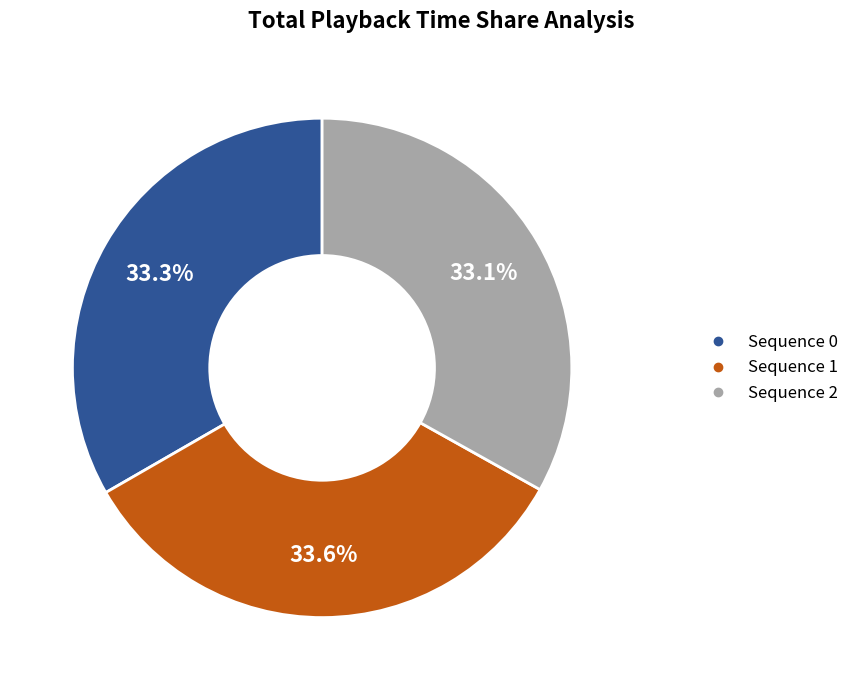

Is there any slice that represents more than half of the pie?

No